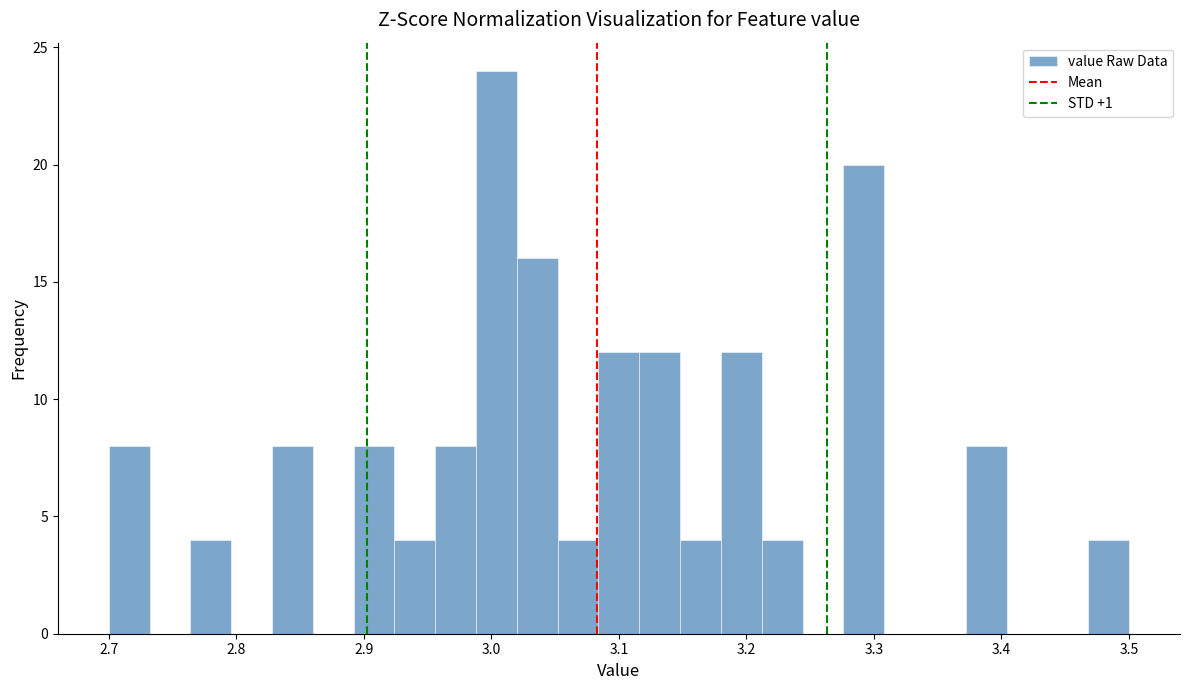

Read against the x-axis, roughly where is the centre of the tallest bar?

3.00